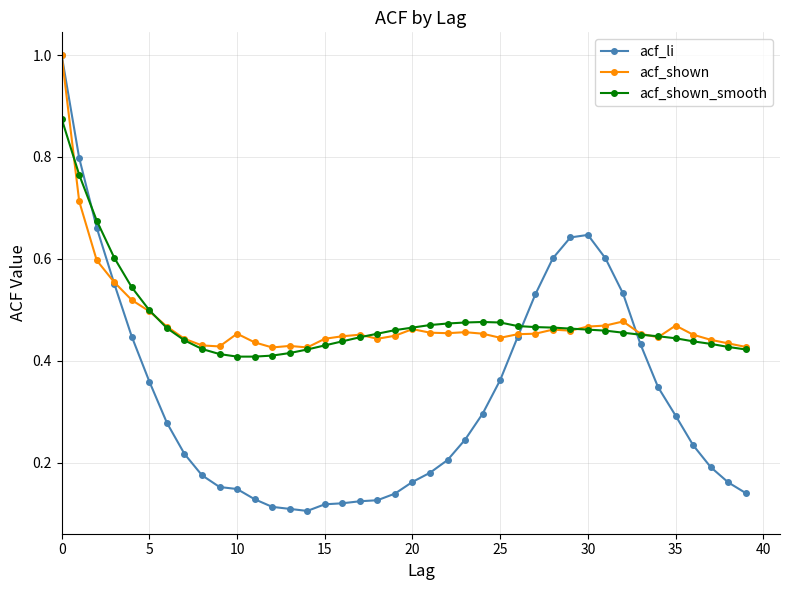

At how many categories does at least one series exceed 0?

40